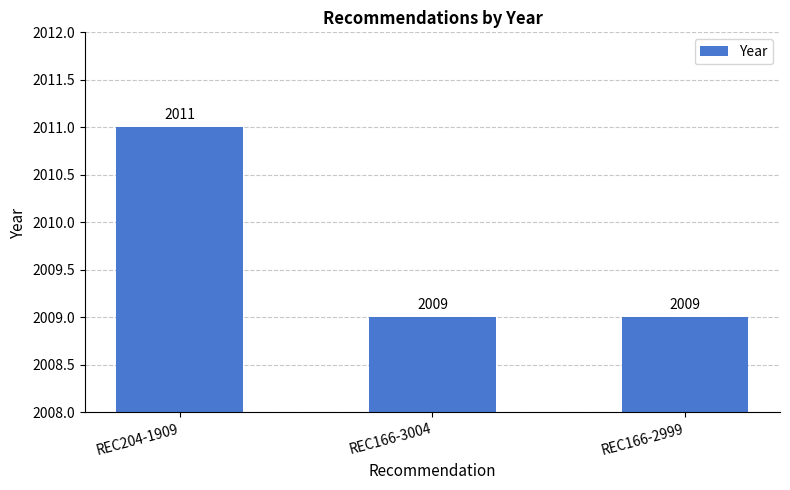

Are the bars grouped side by side (vs. stacked)?

No